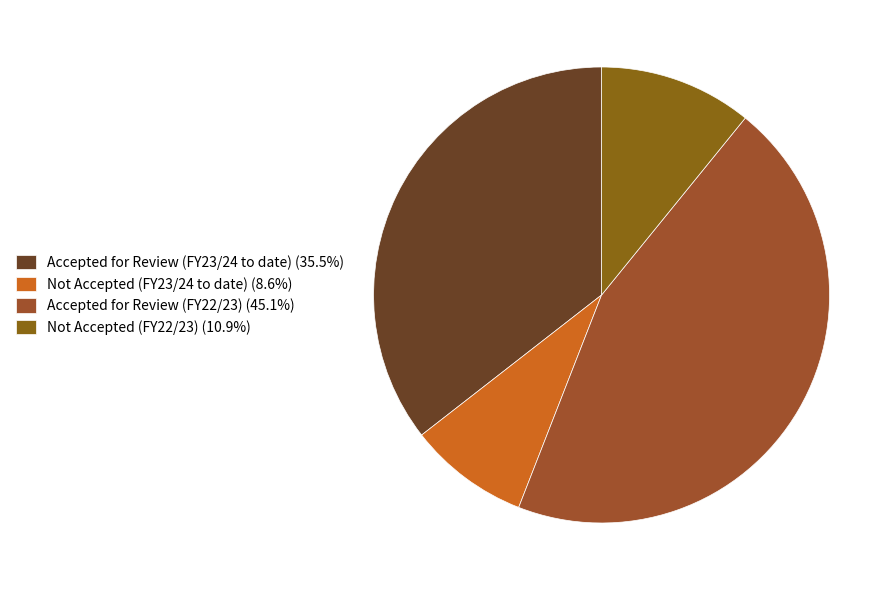

To the nearest percent, what percentage of the pie is Not Accepted (FY23/24 to date)?

9%